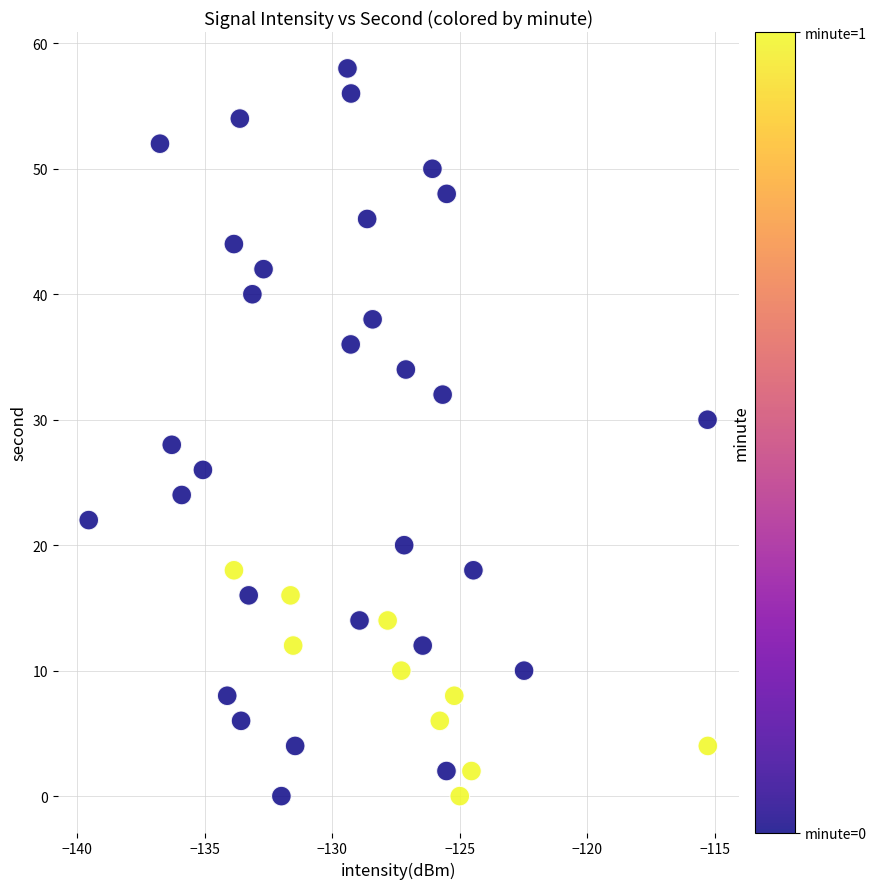

What is the range of Y values (max minus min)?

58